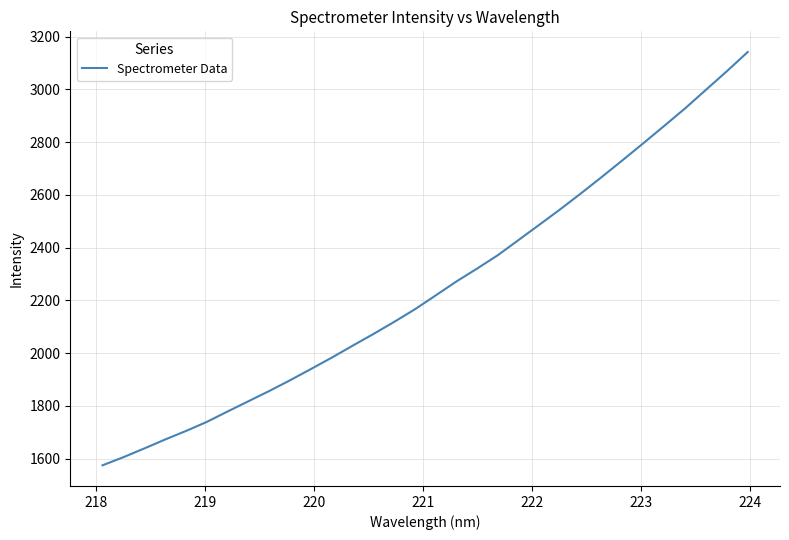

Is this an area chart (filled region under the line)?

No